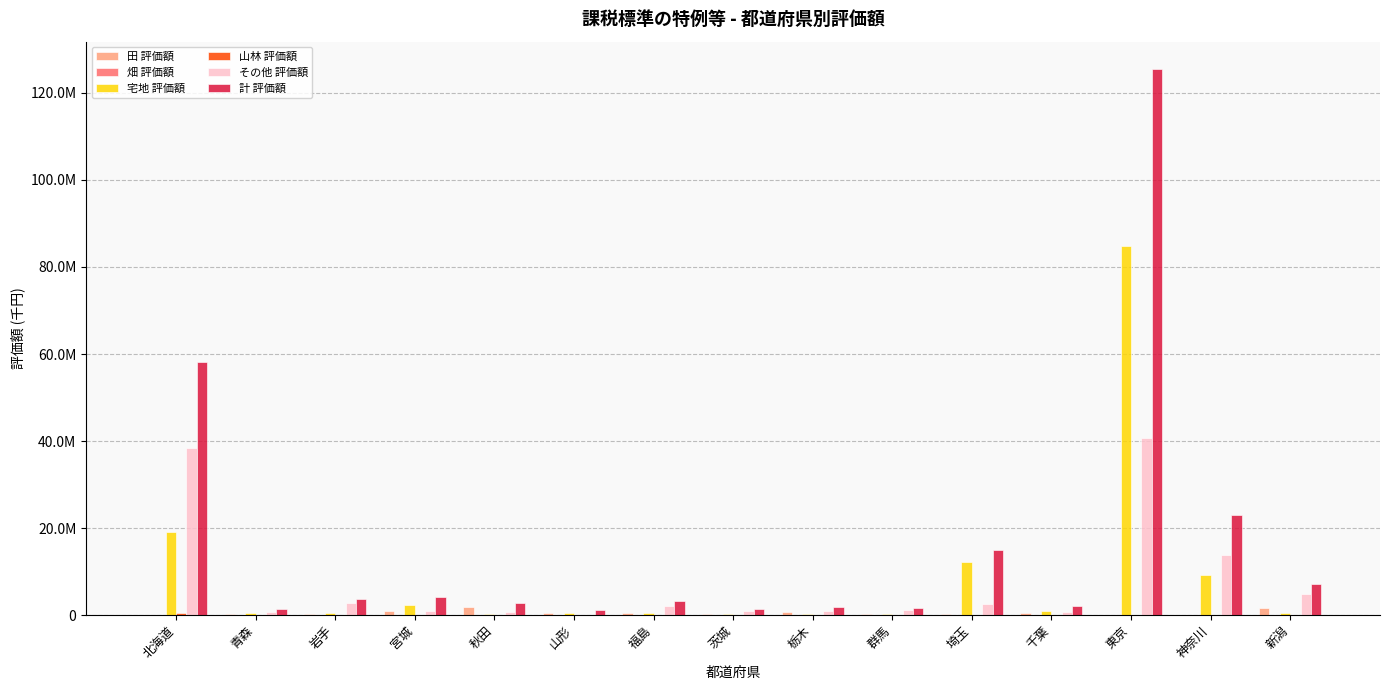

Are the bars horizontal?

No